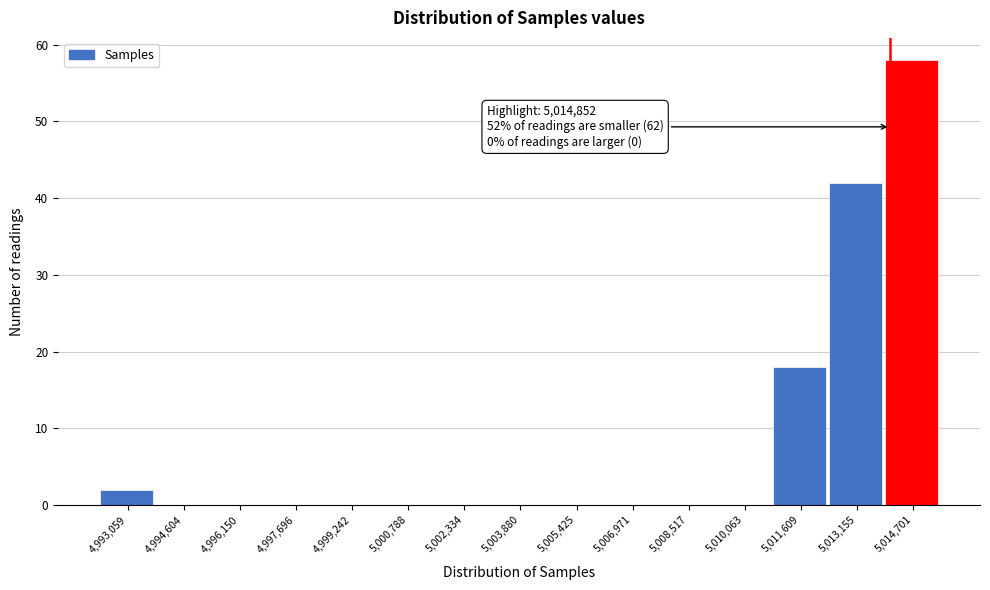

Reading left to right, list all the values displayed in this chart.

4,993,059=2	4,994,604=0	4,996,150=0	4,997,696=0	4,999,242=0	5,000,788=0	5,002,334=0	5,003,880=0	5,005,425=0	5,006,971=0	5,008,517=0	5,010,063=0	5,011,609=18	5,013,155=42	5,014,701=58